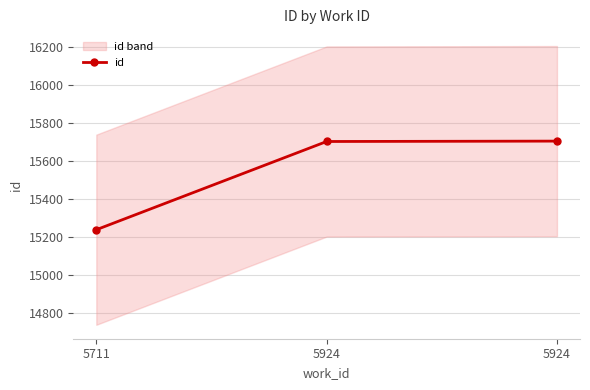

Is it true that the value at 5924 is 15703?

True